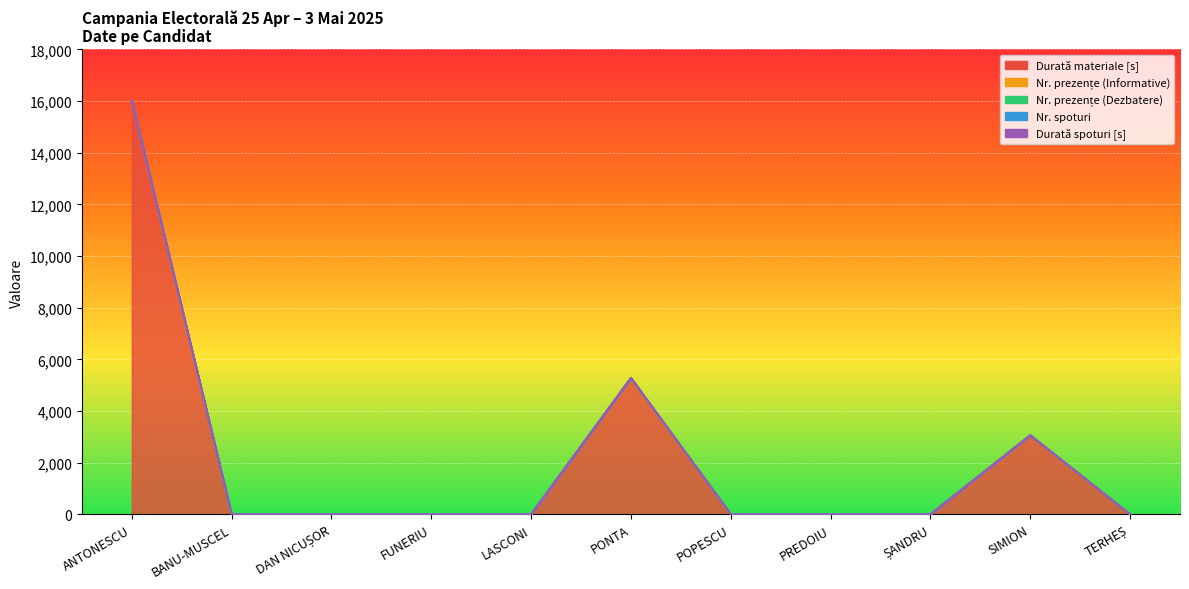

At which label is Nr. prezențe (Informative) closest to 0?

ANTONESCU